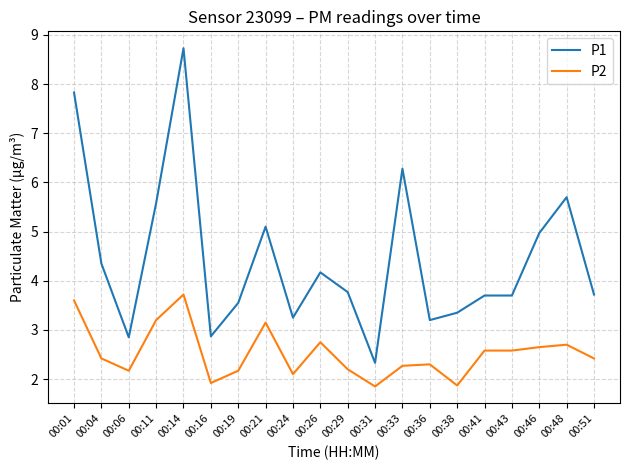

How many lines are shown in the chart?

2